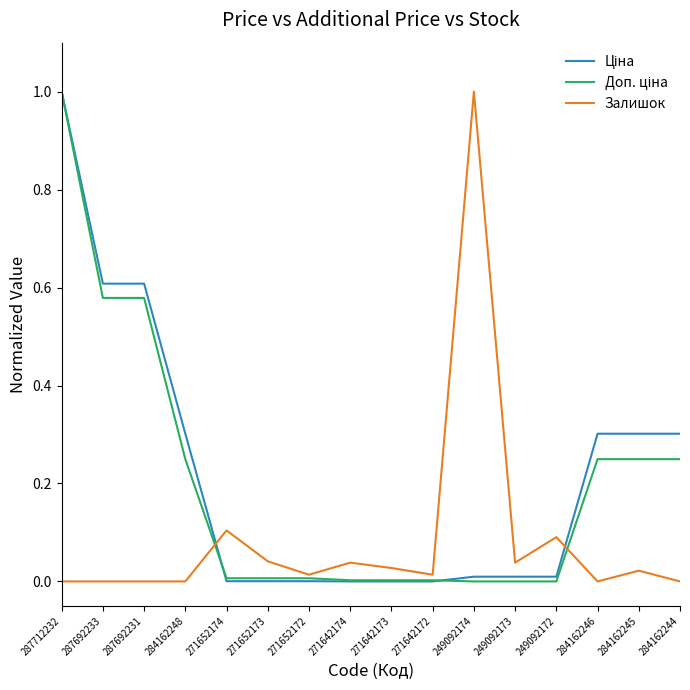

How many series are shown in this chart?

3